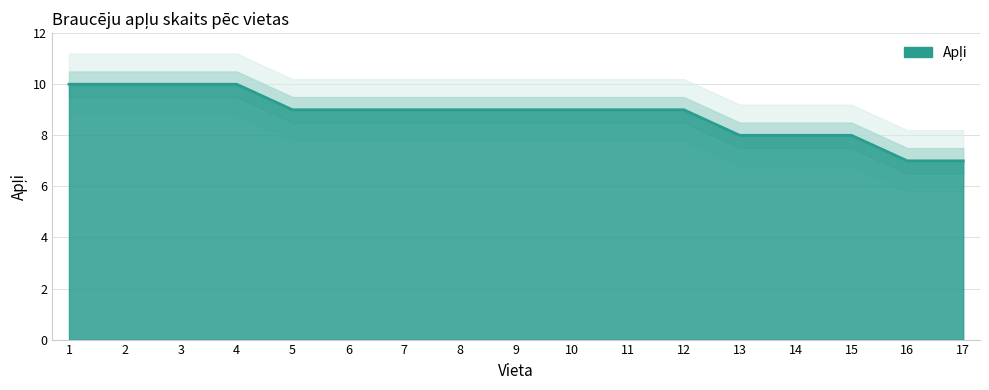

True or false: the data shows 9 at 10.

True